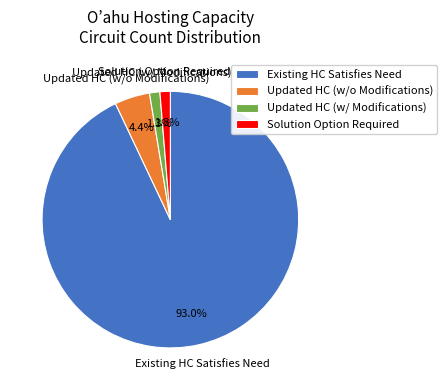

What is the total percentage of Updated HC (w/o Modifications) and Existing HC Satisfies Need?

97.4%